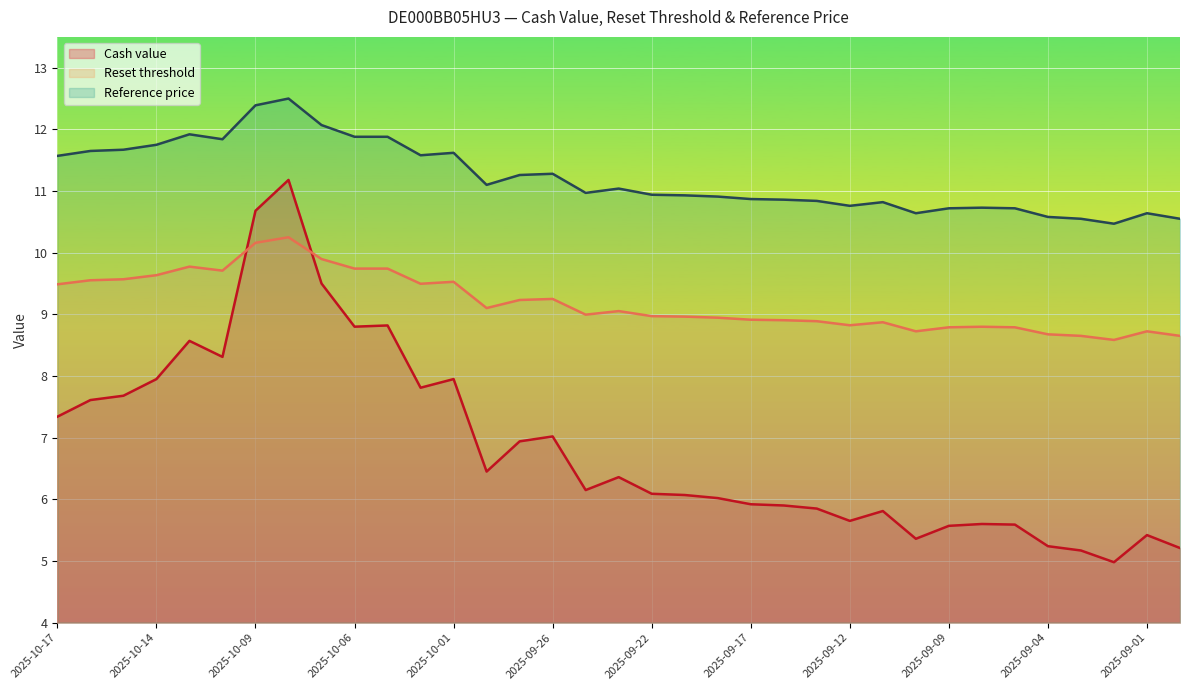

What is the maximum value for Reference price?

12.5